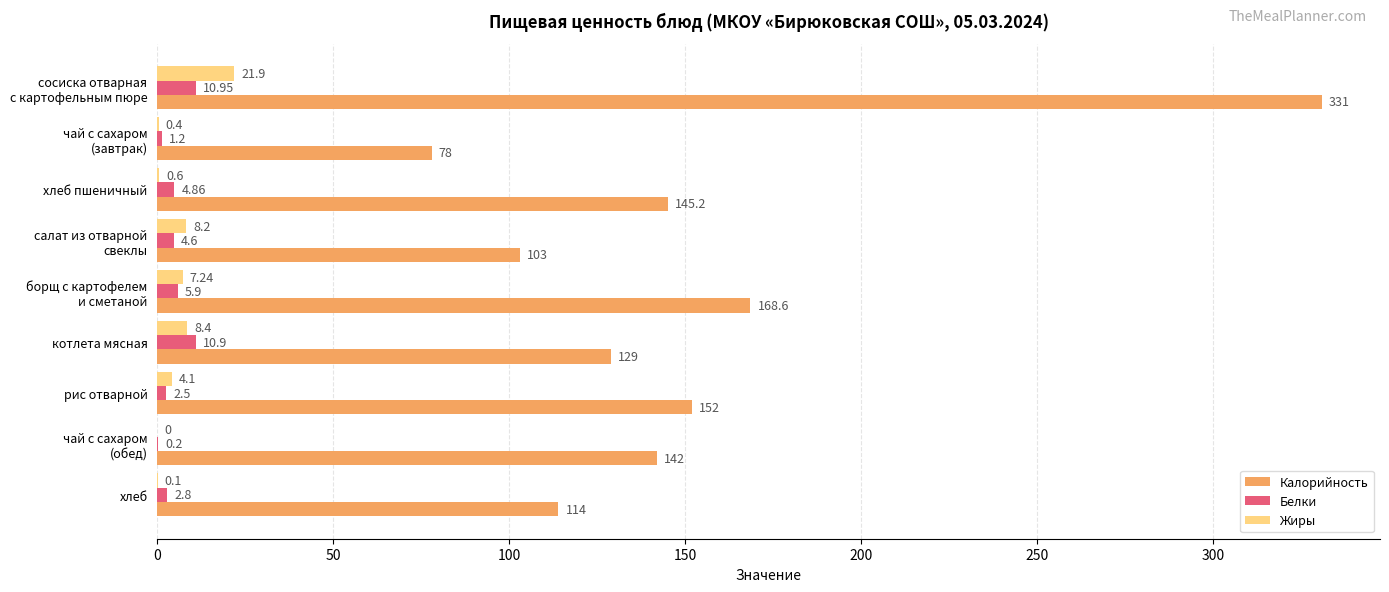

Which series has the largest total across all categories?

Калорийность